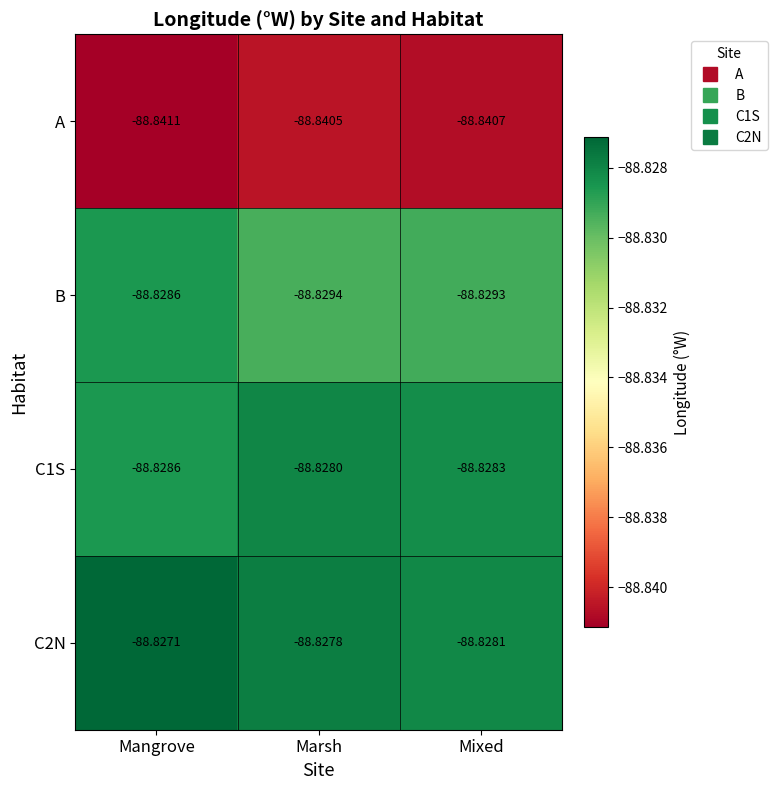

At which label is A closest to -88?

Marsh